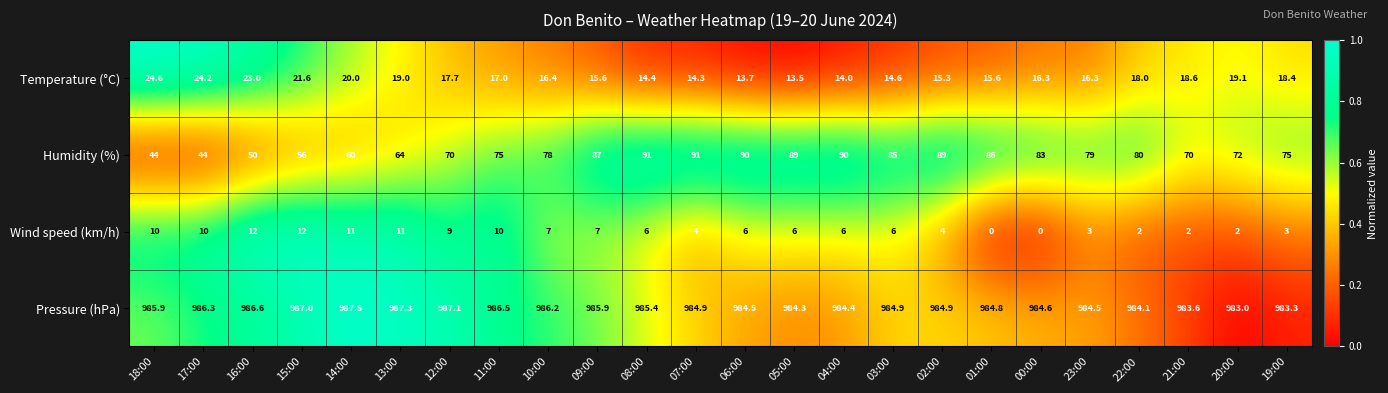

At which category is the sum across all series the highest?

08:00